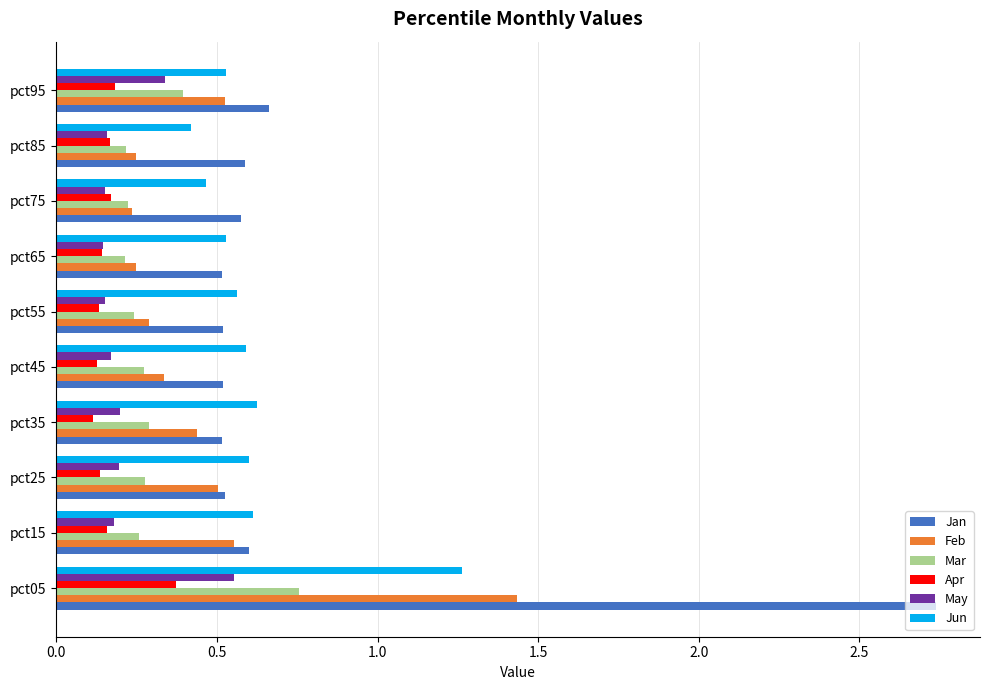

Rank the series by their maximum value, from highest to lowest.

Jan, Feb, Jun, Mar, May, Apr